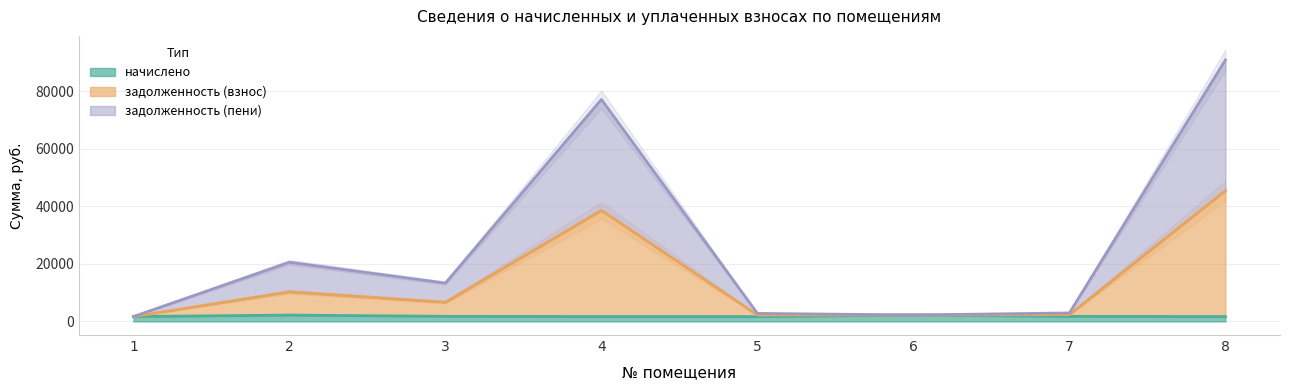

Which series changed the most between 2 and 5?

задолженность (пени)